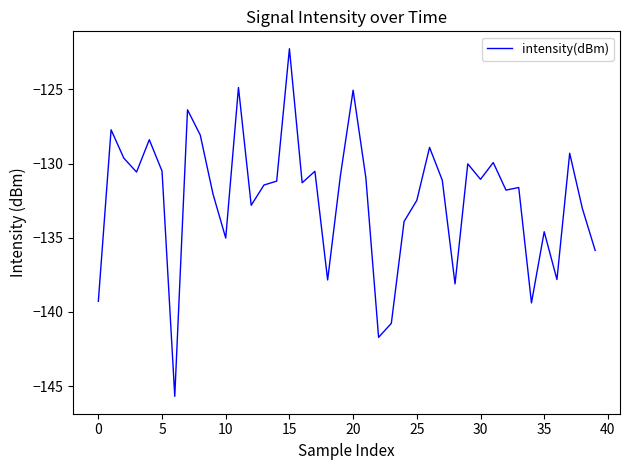

What is the minimum value shown in the chart?

-145.7